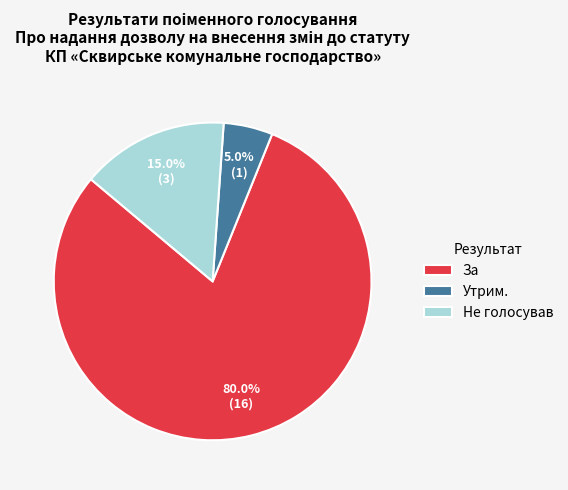

Between Утрим. and За, which is larger?

За